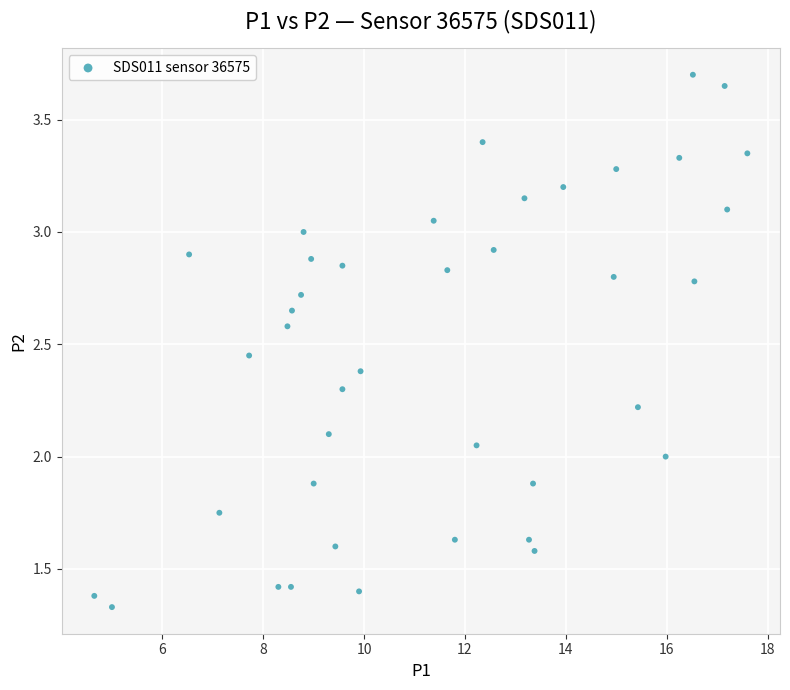

What is the range of X values (max minus min)?

13.0